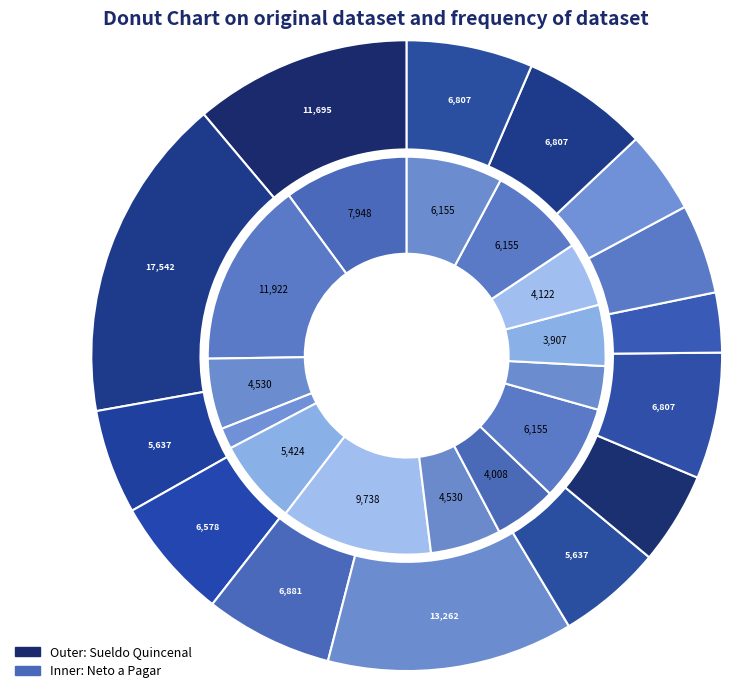

What percentage is NOT represented by 12?

92.2%